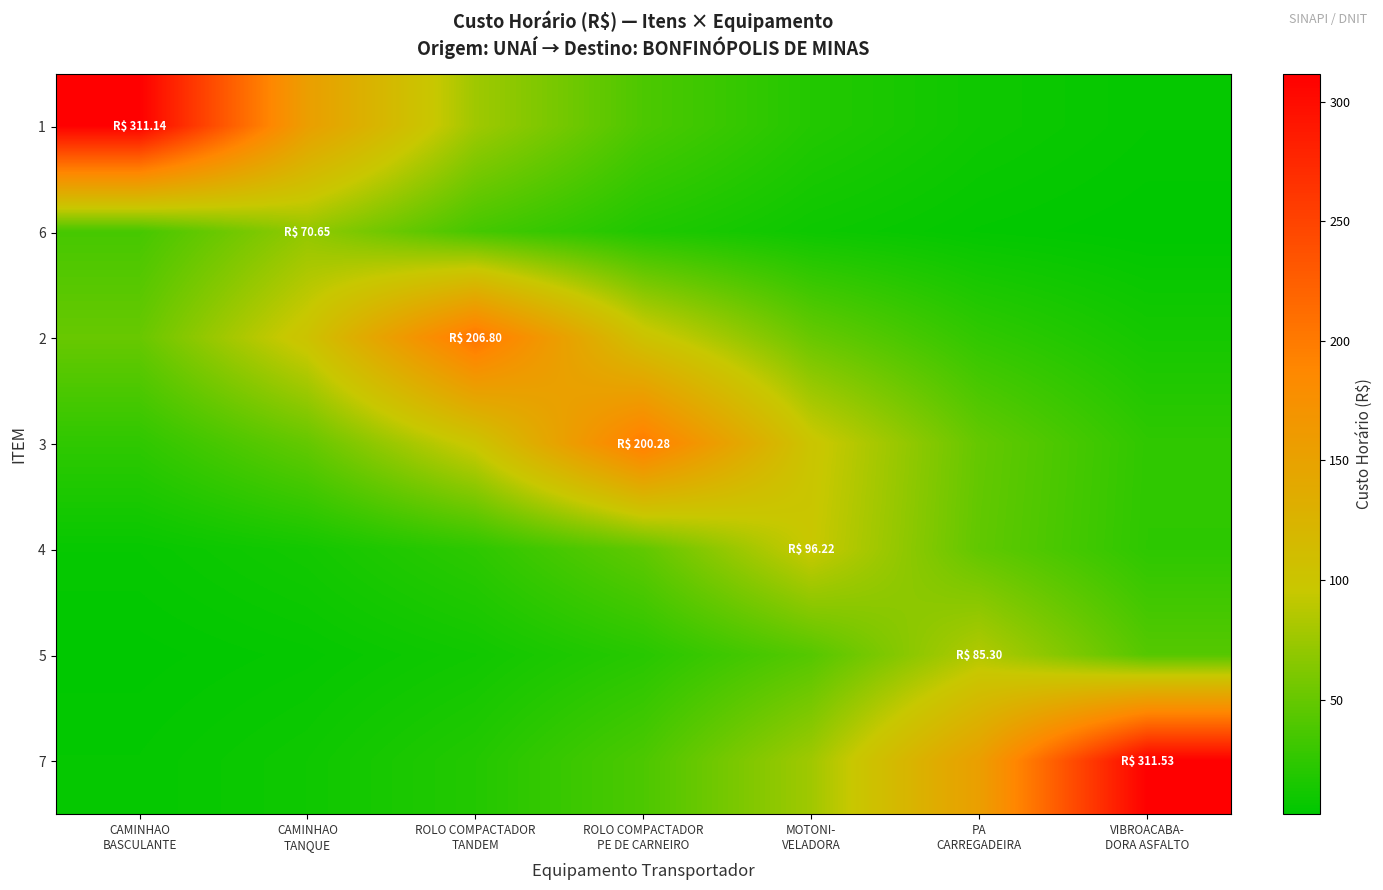

List the series in order of their peak value, lowest first.

6, 5, 4, 3, 2, 1, 7